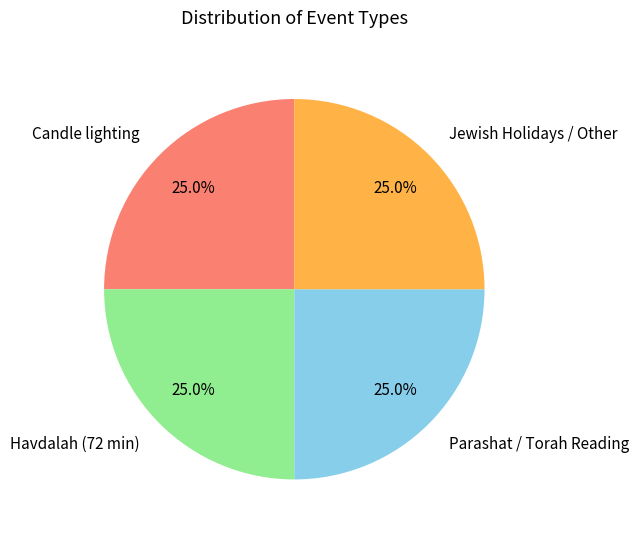

Count the number of slices in the pie.

4